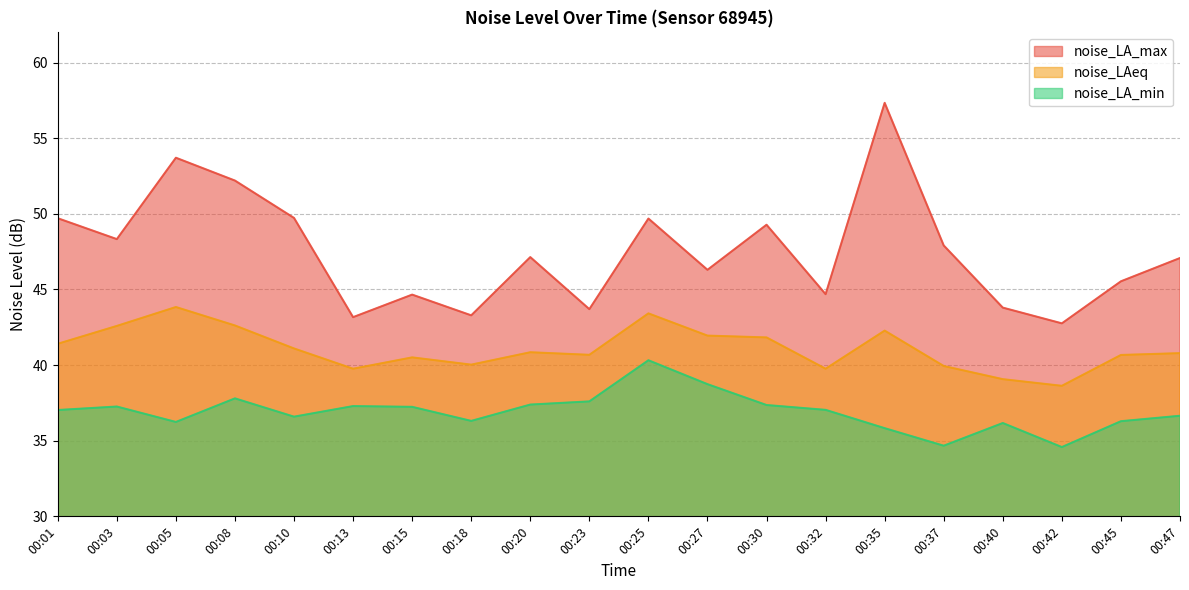

Reading left to right, what are all the values shown in this chart?

noise_LA_max: 49.7	48.3	53.7	52.2	49.7	43.2	44.7	43.3	47.1	43.7	49.7	46.3	49.3	44.7	57.3	47.9	43.8	42.8	45.5	47.1
noise_LAeq: 41.4	42.6	43.8	42.6	41.1	39.8	40.5	40.0	40.9	40.7	43.4	42.0	41.8	39.8	42.3	39.9	39.1	38.6	40.7	40.8
noise_LA_min: 37.0	37.3	36.2	37.8	36.6	37.3	37.2	36.3	37.4	37.6	40.3	38.7	37.4	37.0	35.8	34.7	36.2	34.6	36.3	36.6